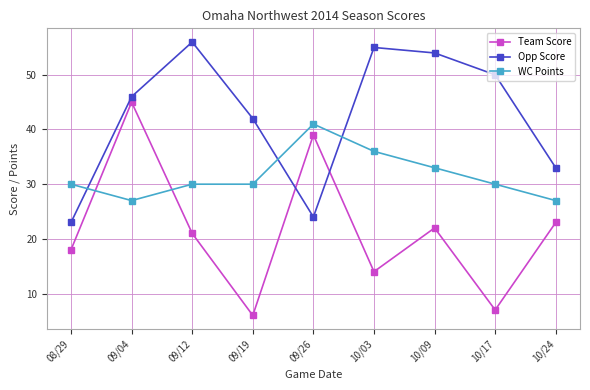

Where does the Team Score series first go above 21?

09/04